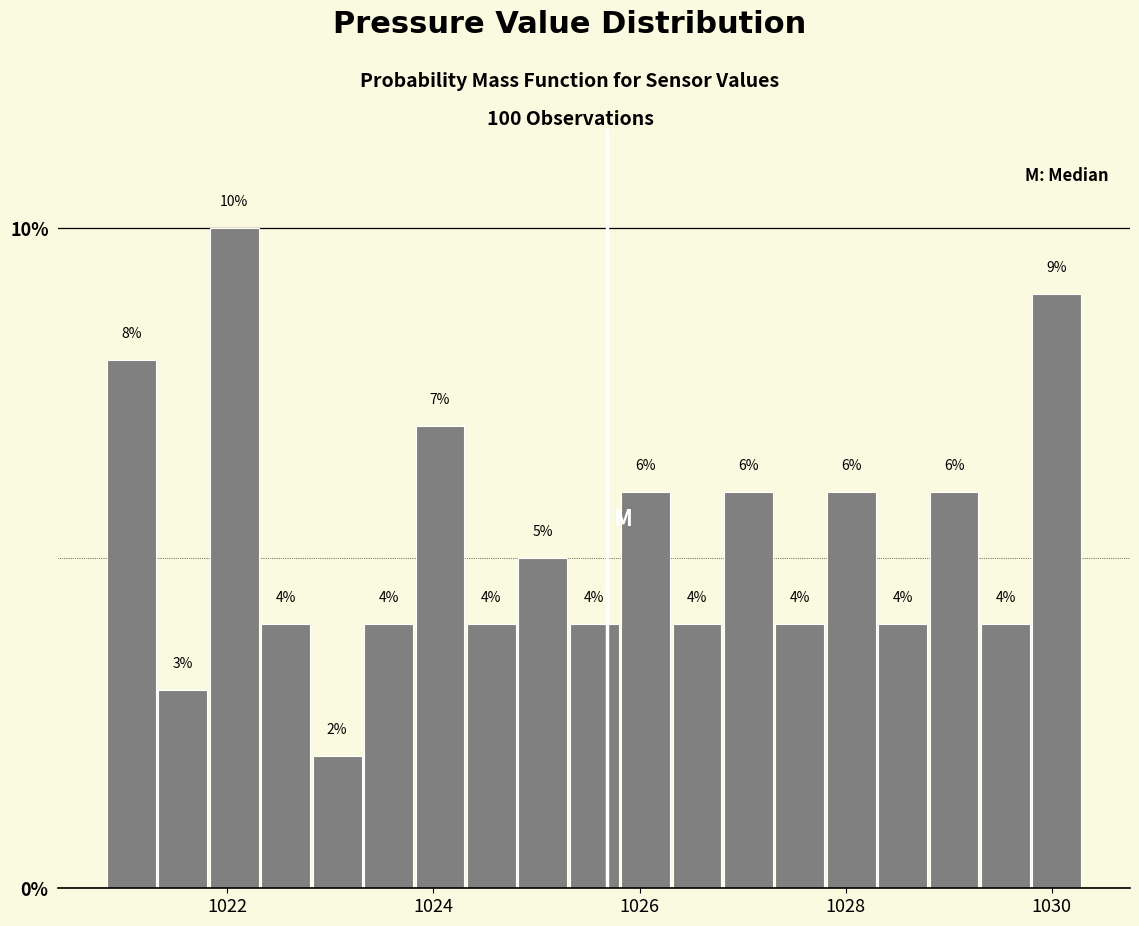

Around what value on the x-axis is the tallest bar? Give the approximate position of its centre, as read against the axis.

1022.0